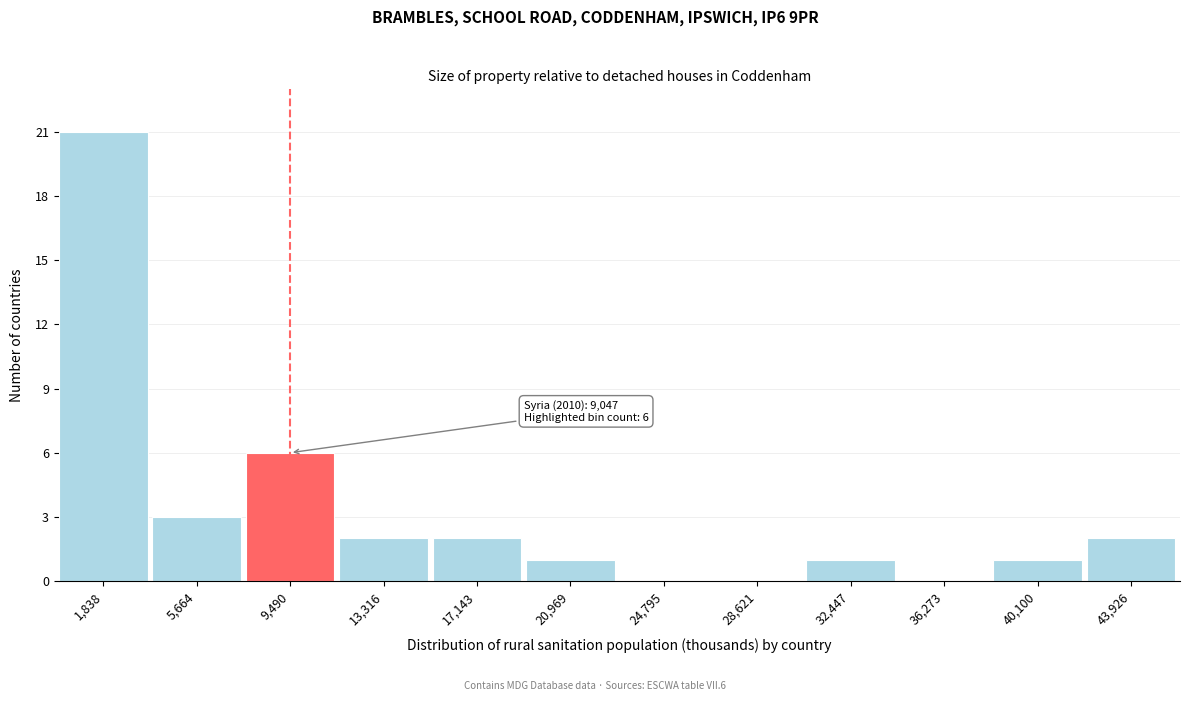

Which range on the x-axis has the tallest bar?

0 to 4000